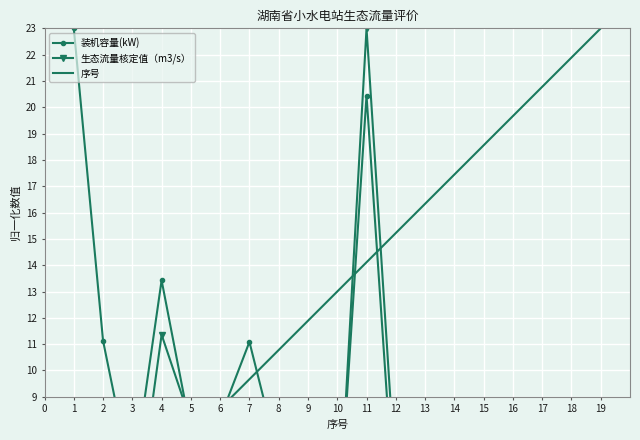

Reading left to right, transcribe all the data shown in this chart.

装机容量(kW): 23.0	11.1	5.7	13.4	7.7	8.2	11.1	6.7	3.6	3.4	20.4	4.0	3.3	3.2	3.2	3.4	4.7	3.1	3.0
生态流量核定值（m3/s）: 3.5	5.0	3.2	11.4	8.1	5.6	3.2	3.2	3.1	3.1	23.0	5.7	3.0	3.0	3.0	3.0	3.0	3.0	3.0
序号: 3.0	4.1	5.2	6.3	7.4	8.6	9.7	10.8	11.9	13.0	14.1	15.2	16.3	17.4	18.6	19.7	20.8	21.9	23.0